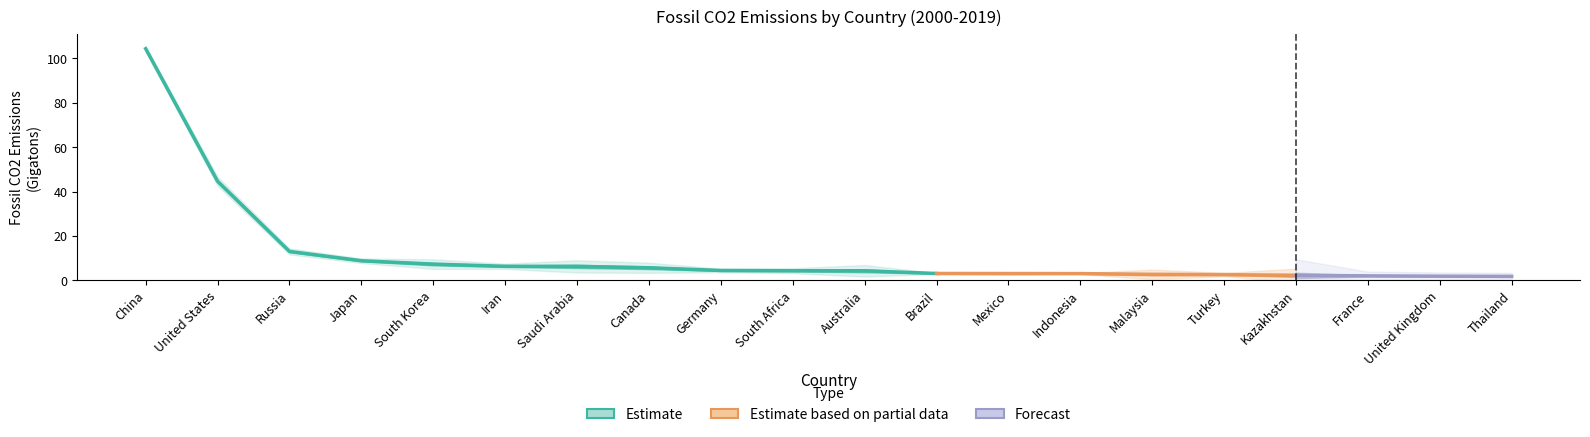

What is the value of the Fossil CO2 Emissions (Gigatons) point at the 17th from the left?

2.2